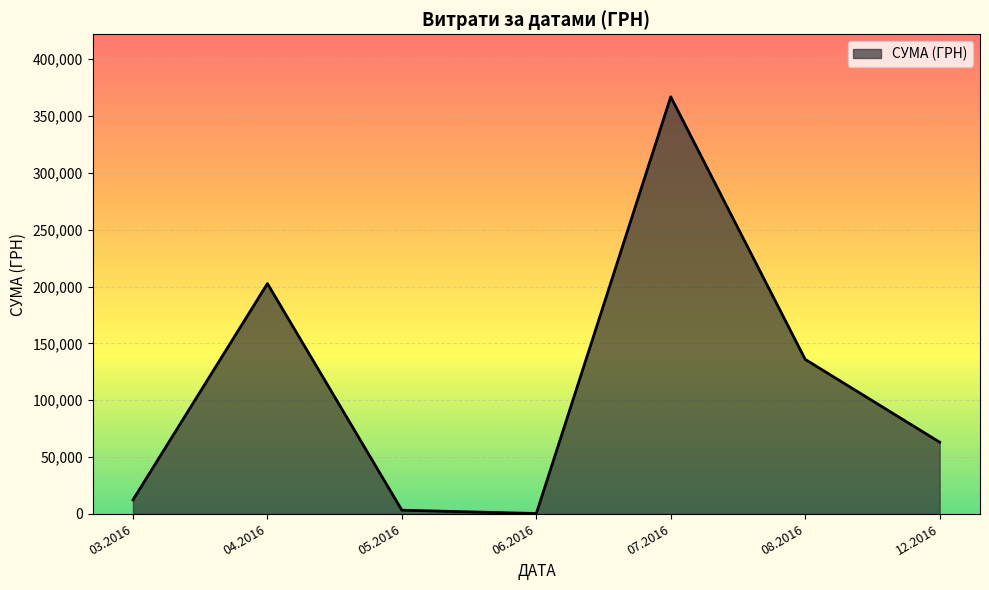

What is the minimum value shown in the chart?

240.0